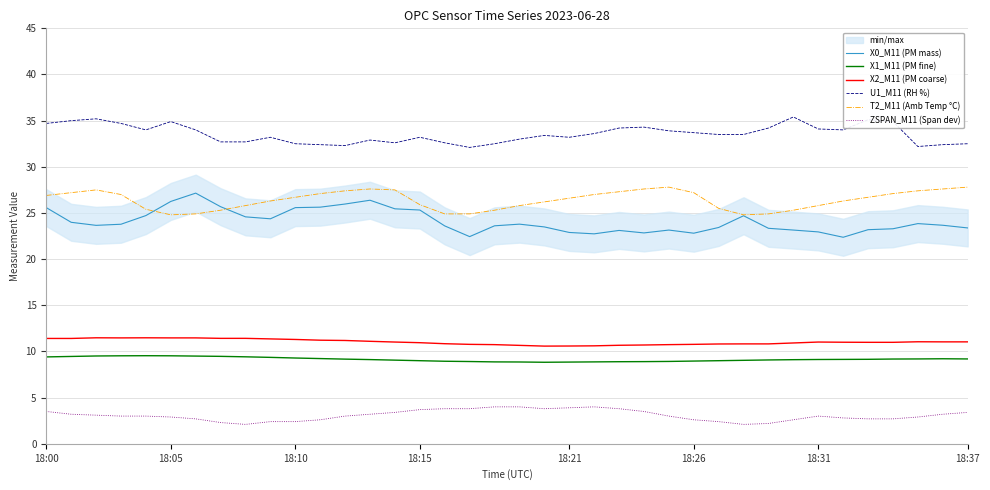

What is the average value of the X2_M11 (PM coarse) series?

11.0